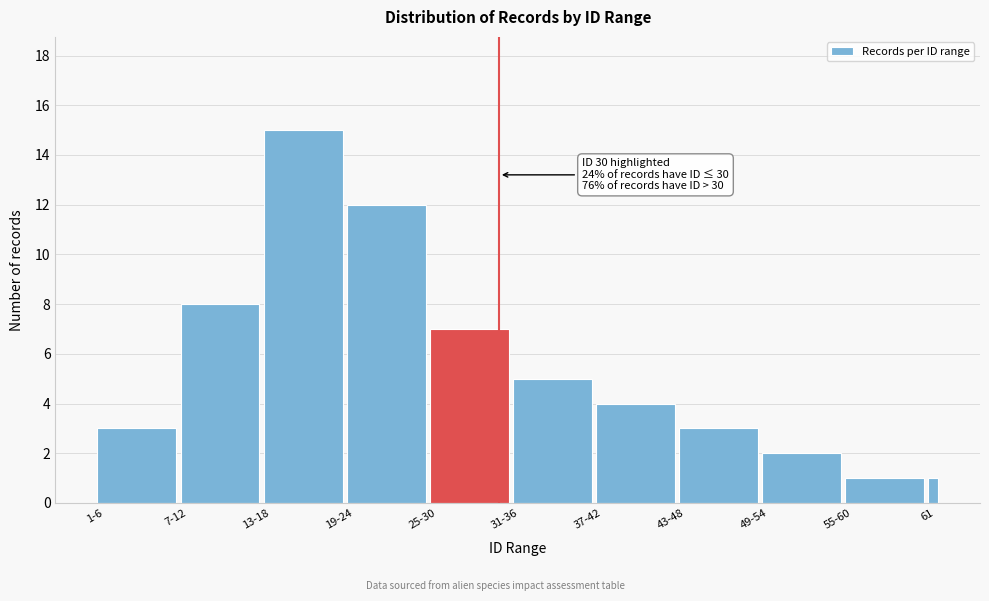

Reading left to right, transcribe all the data shown in this chart.

1-6=3	7-12=8	13-18=15	19-24=12	25-30=7	31-36=5	37-42=4	43-48=3	49-54=2	55-60=1	61=1